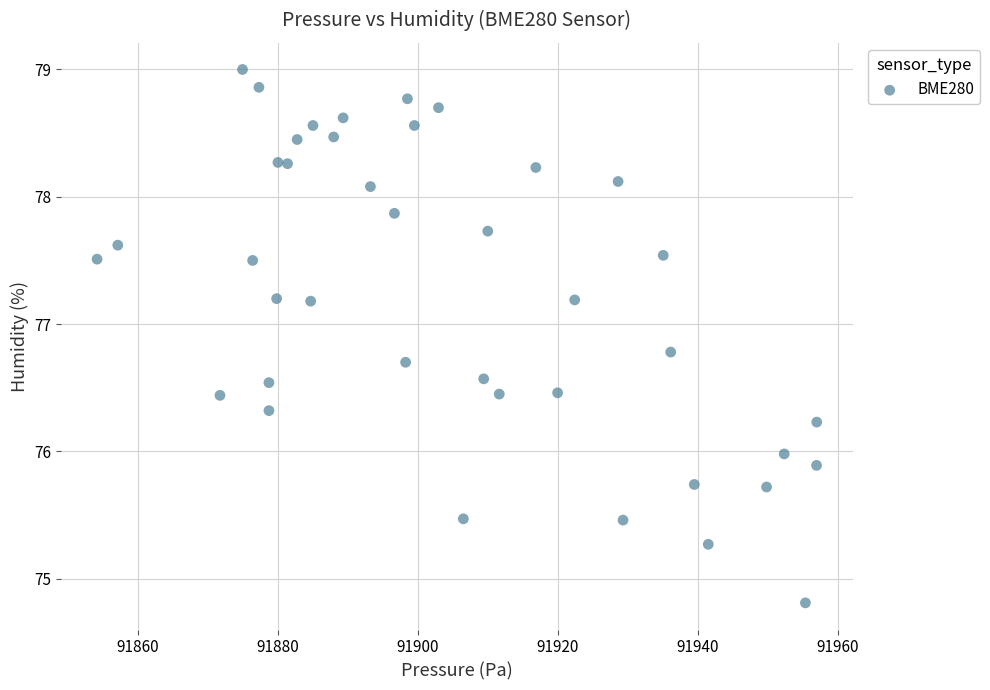

What is the range of X values (max minus min)?

102.8